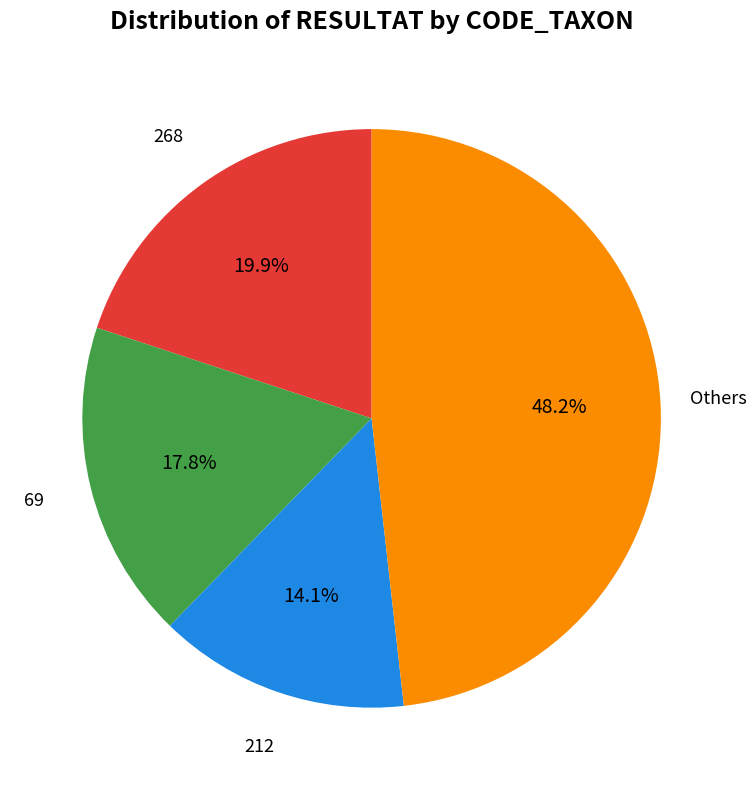

Does any single category account for the majority?

No